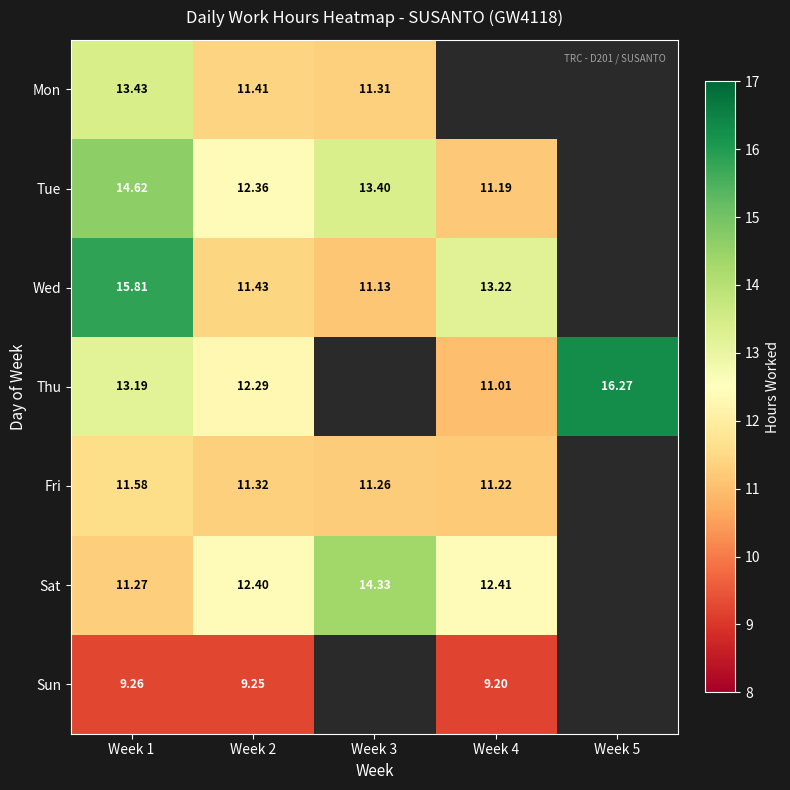

How many data points does each series have?

5